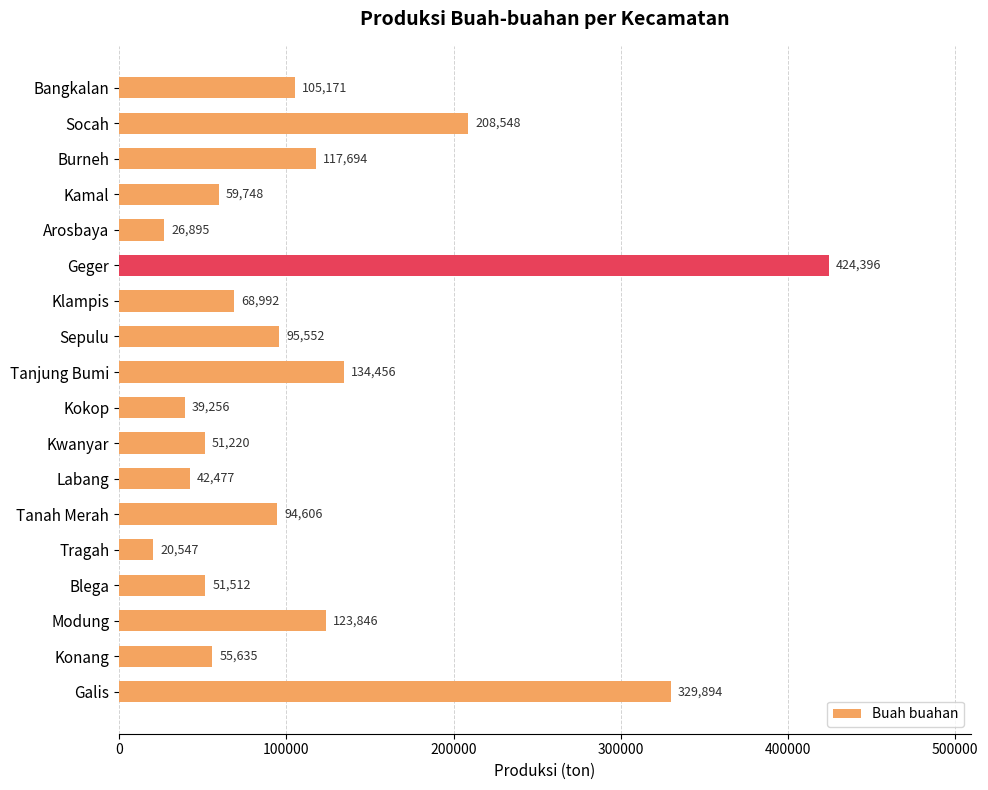

What is the average value?

113914